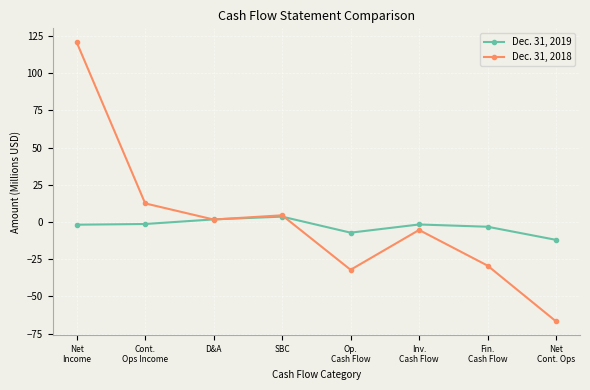

How many interior local peaks does the Dec. 31, 2018 series have?

2